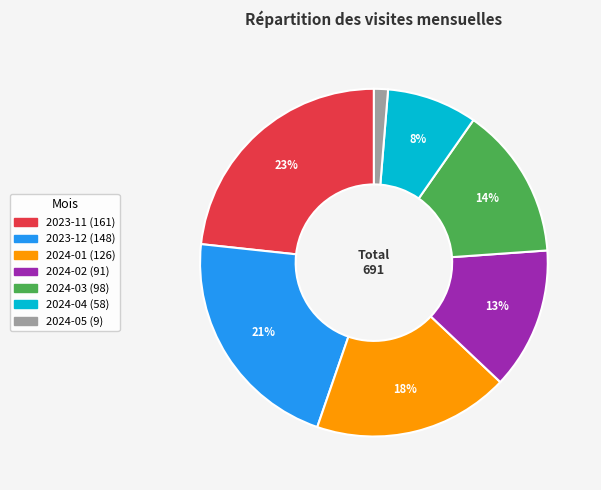

How many slices are in this pie chart?

7